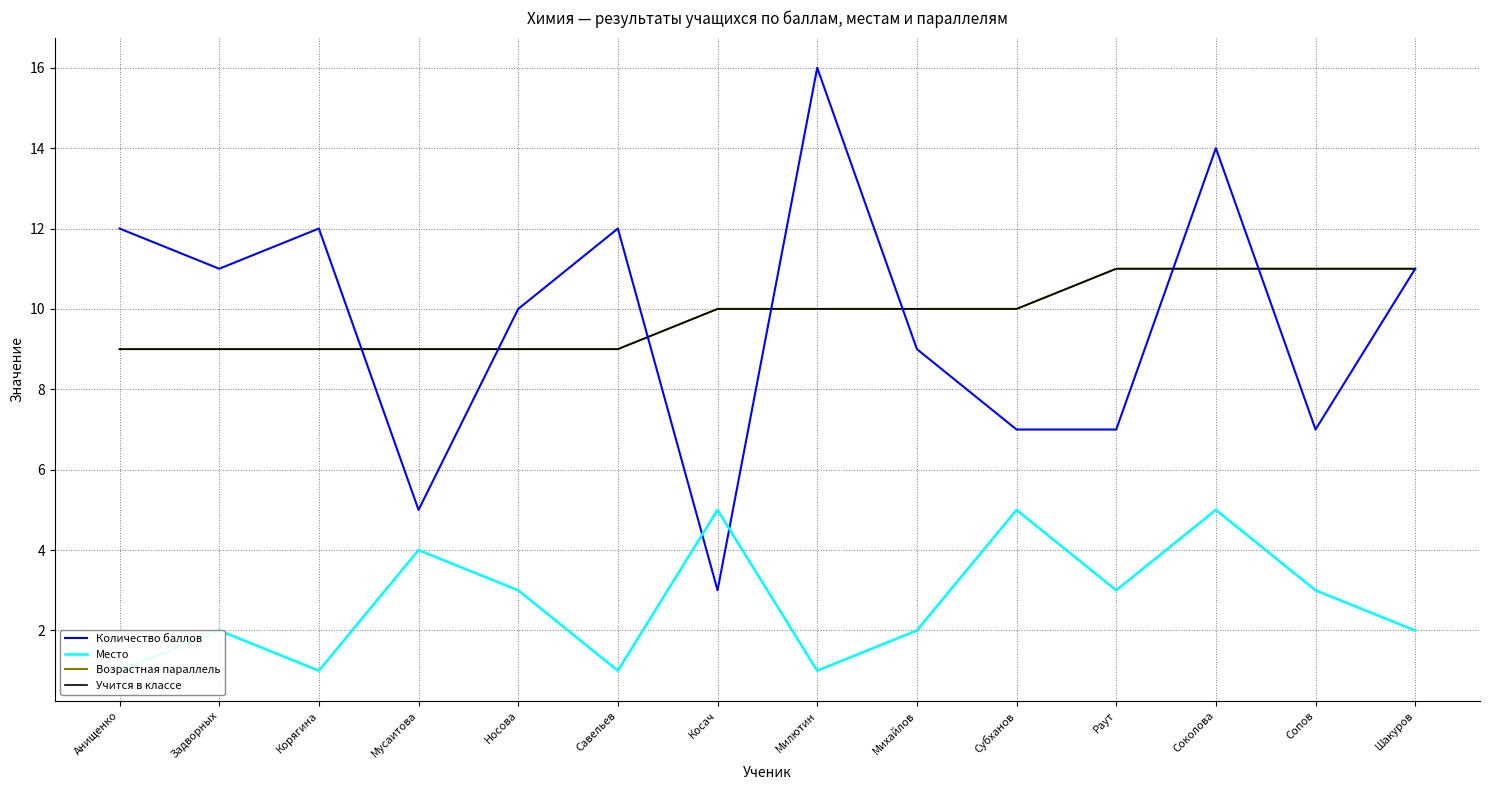

Reading left to right, list all the values displayed in this chart.

Количество баллов: 12	11	12	5	10	12	3	16	9	7	7	14	7	11
Место: 1	2	1	4	3	1	5	1	2	5	3	5	3	2
Возрастная параллель: 9	9	9	9	9	9	10	10	10	10	11	11	11	11
Учится в классе: 9	9	9	9	9	9	10	10	10	10	11	11	11	11